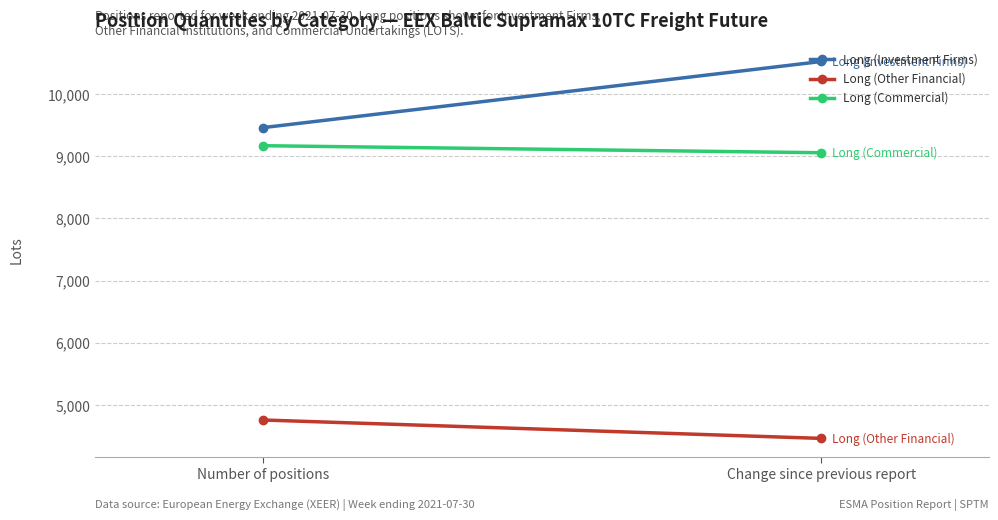

What is the sum of all Long (Investment Firms) values?

19985.7